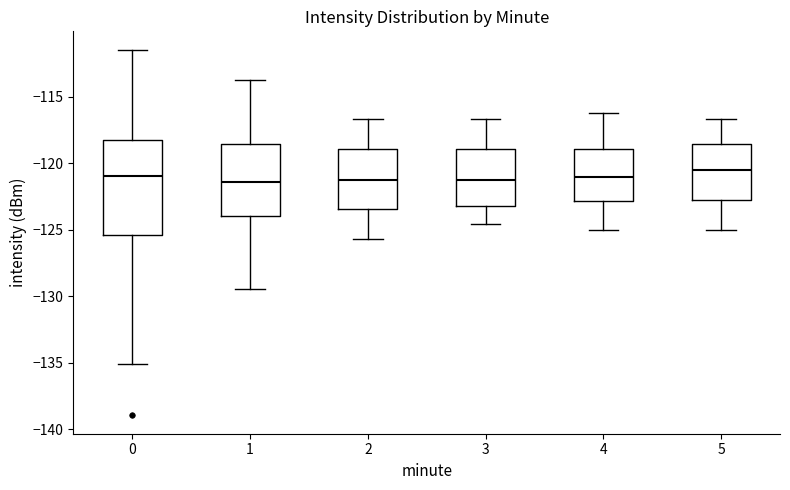

Where is the upper edge of the box at x = 2 on the y-axis? The values are not printed on the chart, so give them approximately, as read against the axis.

-119.0